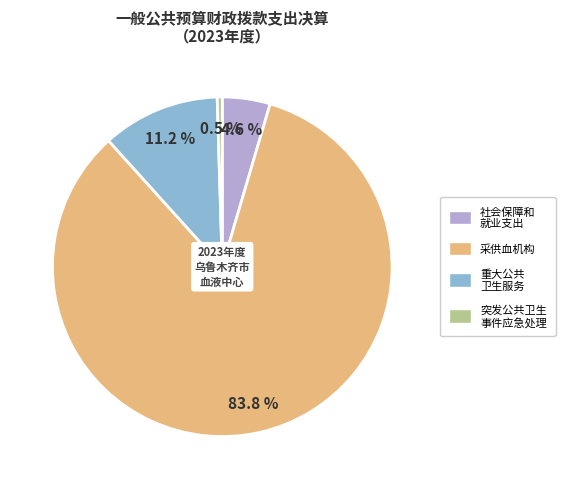

Does any single category account for the majority?

Yes